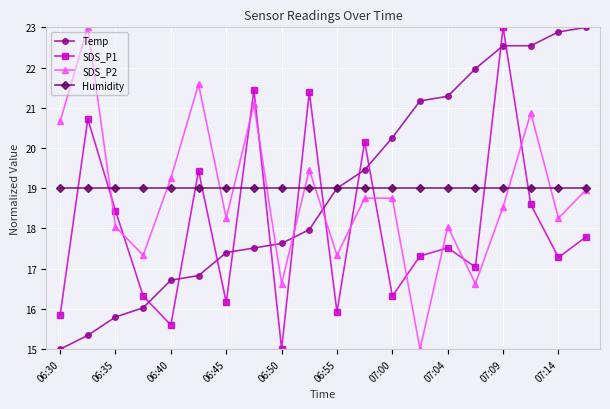

What is the maximum value for SDS_P2?

23.0